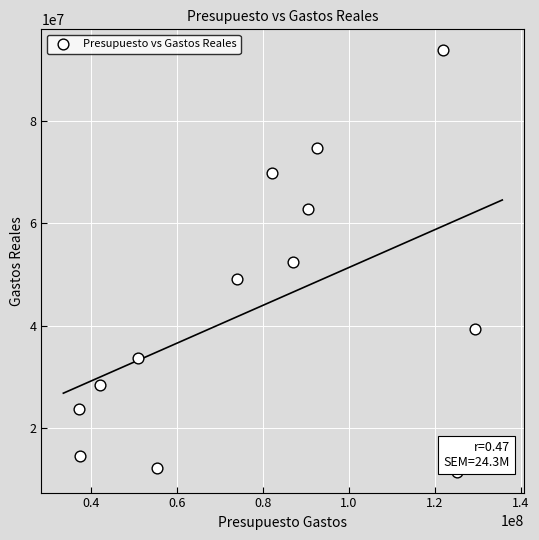

What is the range of X values (max minus min)?

91904789.0